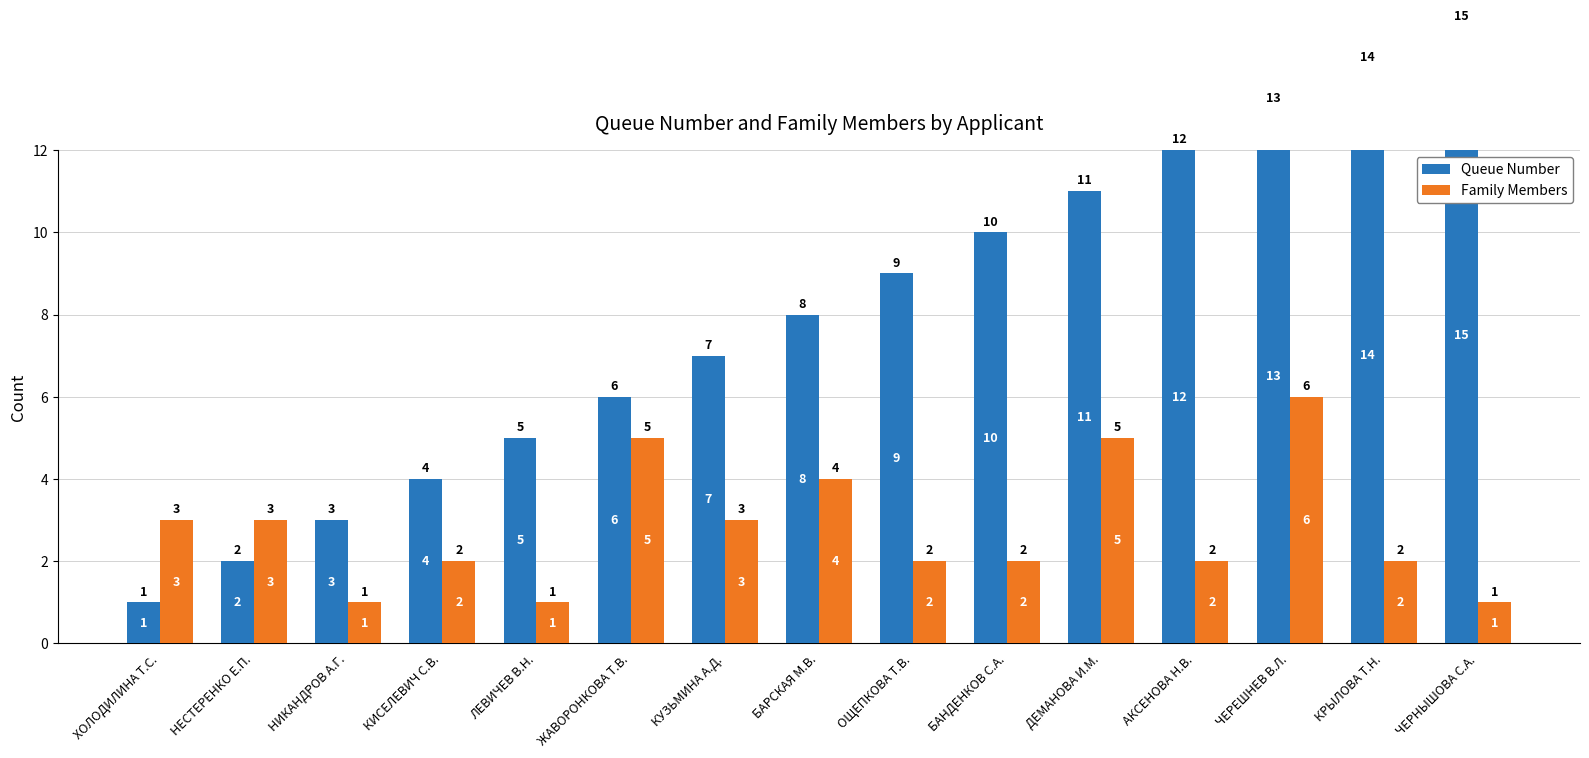

The value of Family Members at АКСЕНОВА Н.В. is 3. True or false?

False